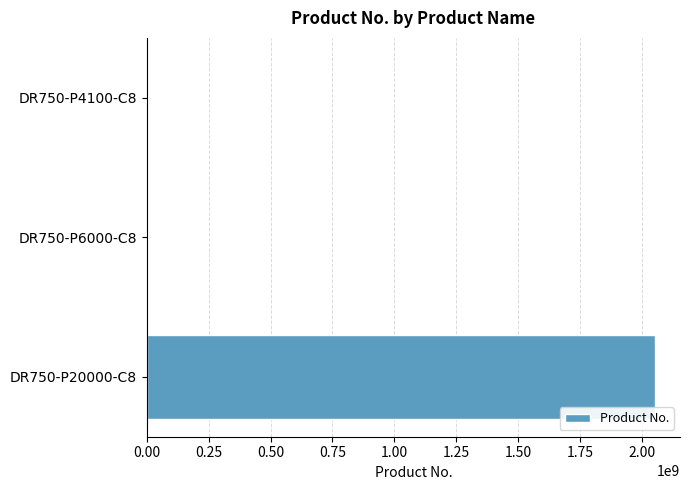

What is the sum of all values?

2054396832